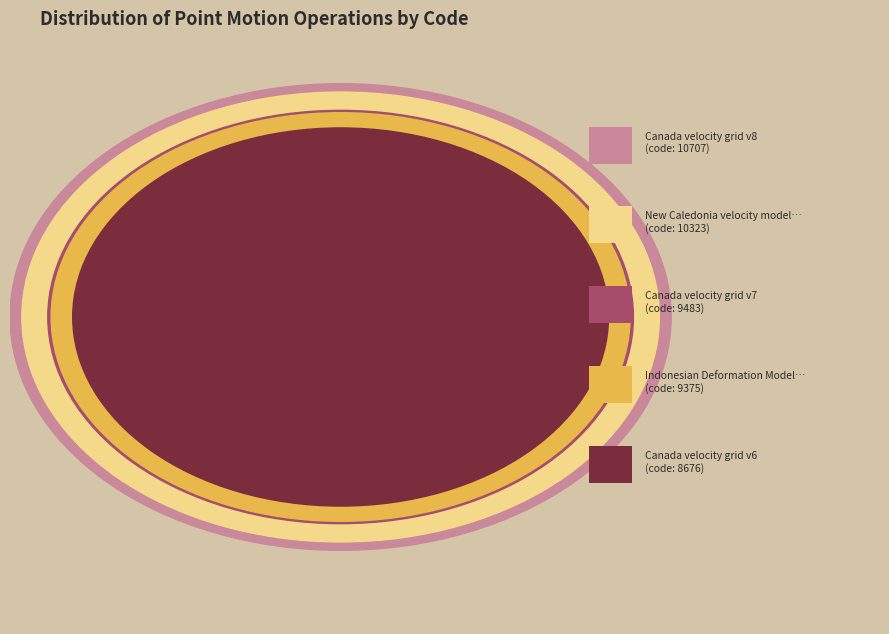

The Canada velocity grid v6 slice represents 11% of the pie. True or false?

False